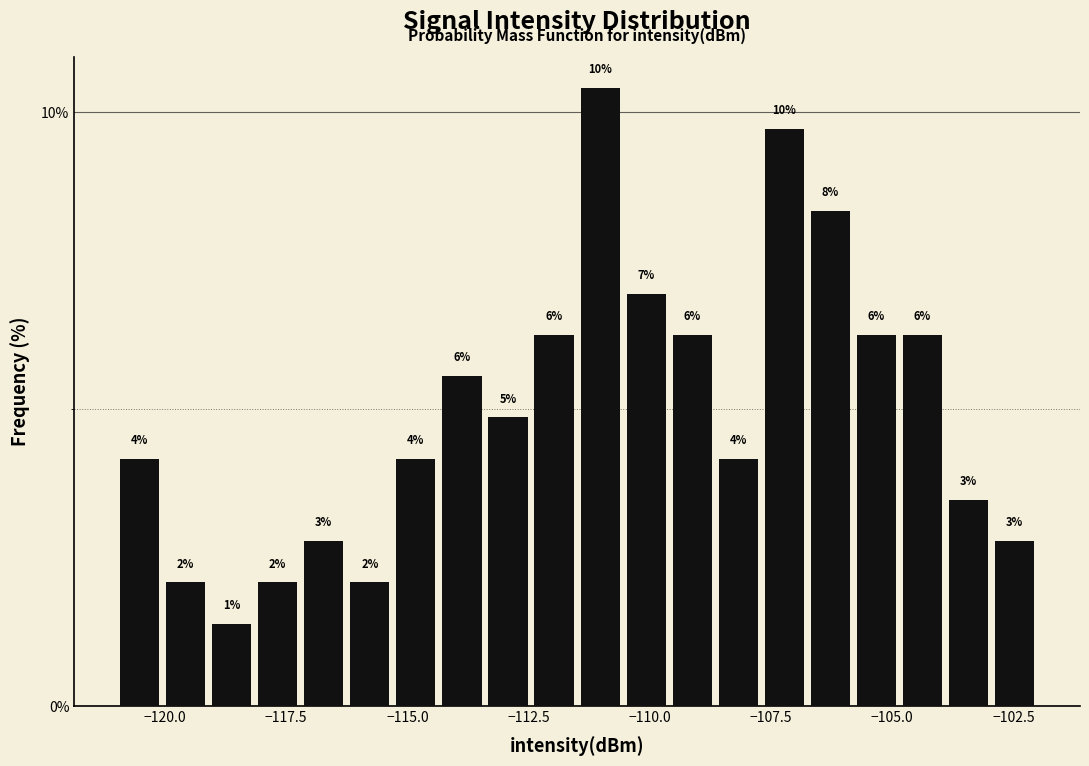

Read against the x-axis, roughly where is the centre of the tallest bar?

-111.0